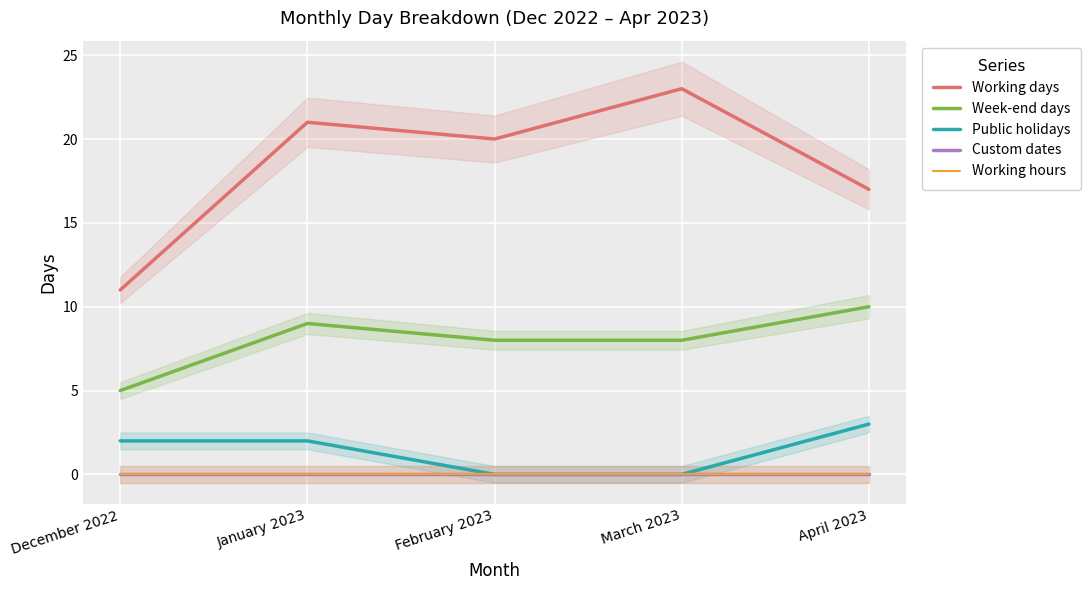

True or false: Working days and Week-end days cross at least once.

False